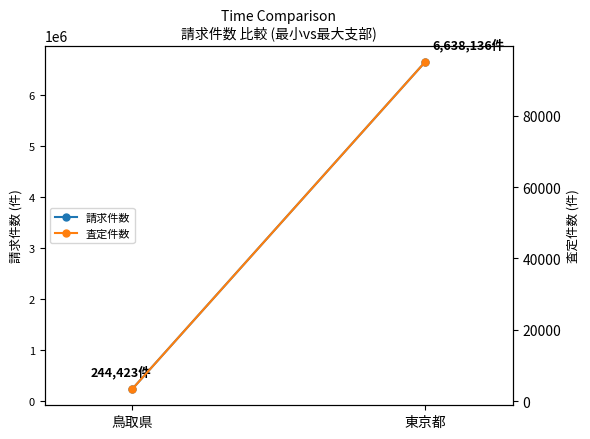

How many data points in 査定件数 are less than 95087?

1